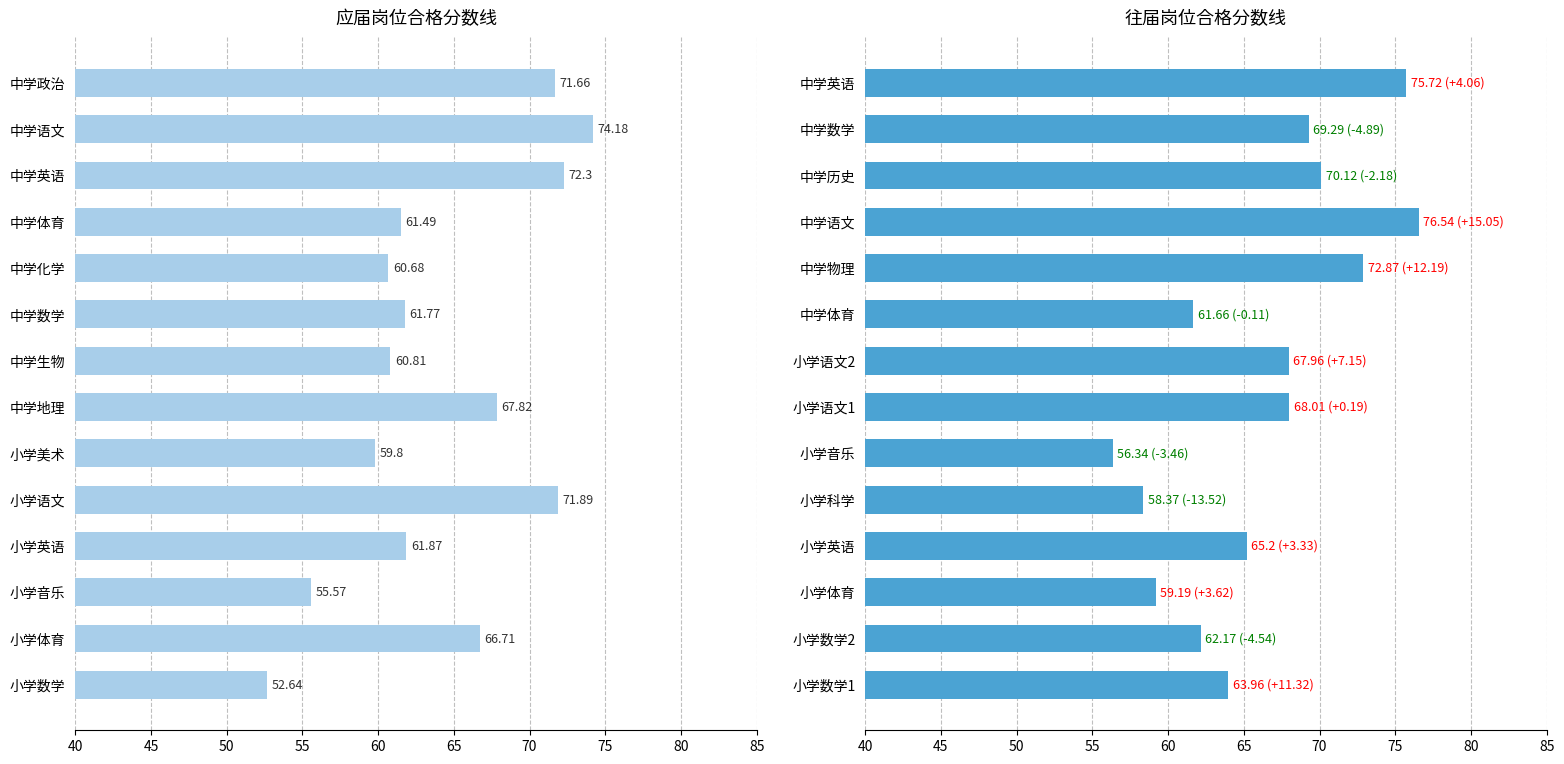

True or false: 应届 has a value of 14.4 at 中学化学.

False